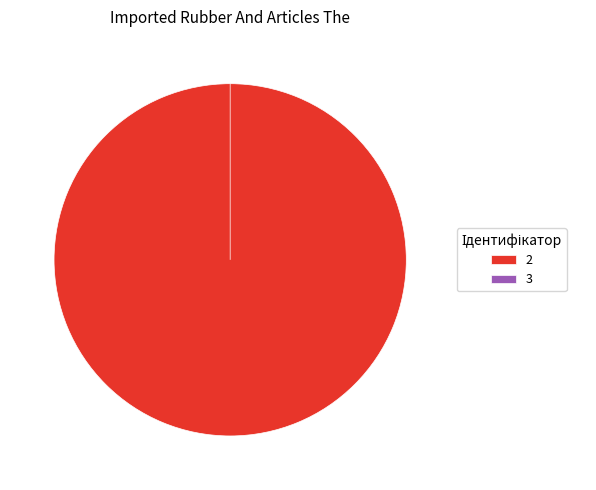

Which category accounts for the majority?

2